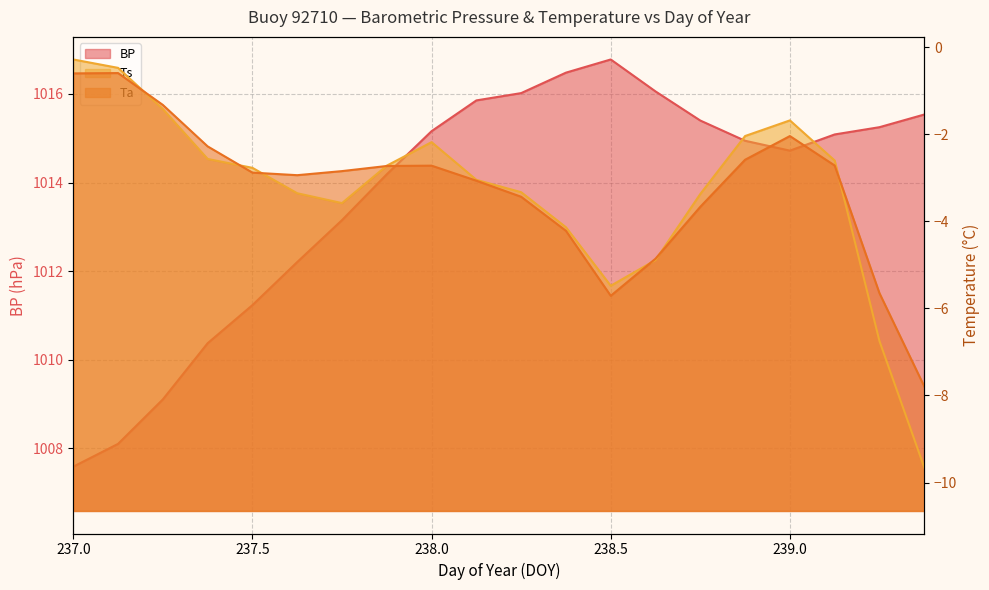

Reading left to right, list all the values displayed in this chart.

BP: 1007.6	1008.1	1009.1	1010.4	1011.2	1012.2	1013.1	1014.2	1015.2	1015.9	1016.0	1016.5	1016.8	1016.1	1015.4	1014.9	1014.7	1015.1	1015.2	1015.5
Ts: -0.3	-0.5	-1.4	-2.6	-2.8	-3.4	-3.6	-2.7	-2.2	-3.0	-3.3	-4.1	-5.5	-4.9	-3.4	-2.0	-1.7	-2.6	-6.8	-9.7
Ta: -0.6	-0.6	-1.3	-2.3	-2.9	-2.9	-2.8	-2.7	-2.7	-3.1	-3.4	-4.2	-5.7	-4.9	-3.7	-2.6	-2.0	-2.7	-5.7	-7.8